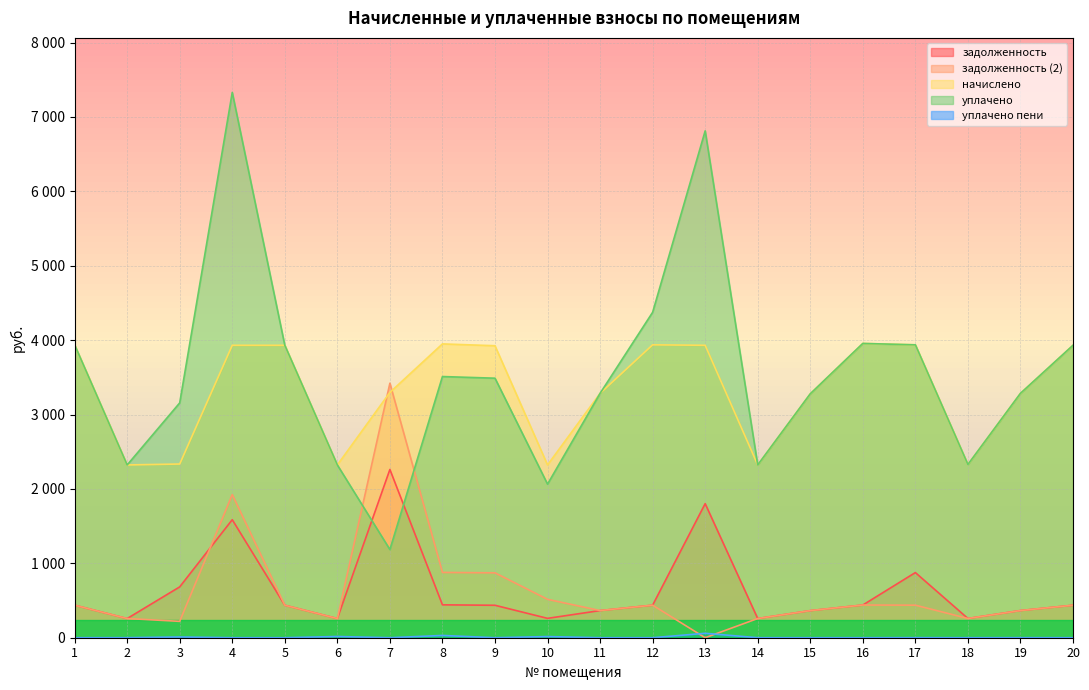

What is the spread (max minus min) of values at 16?

3955.8